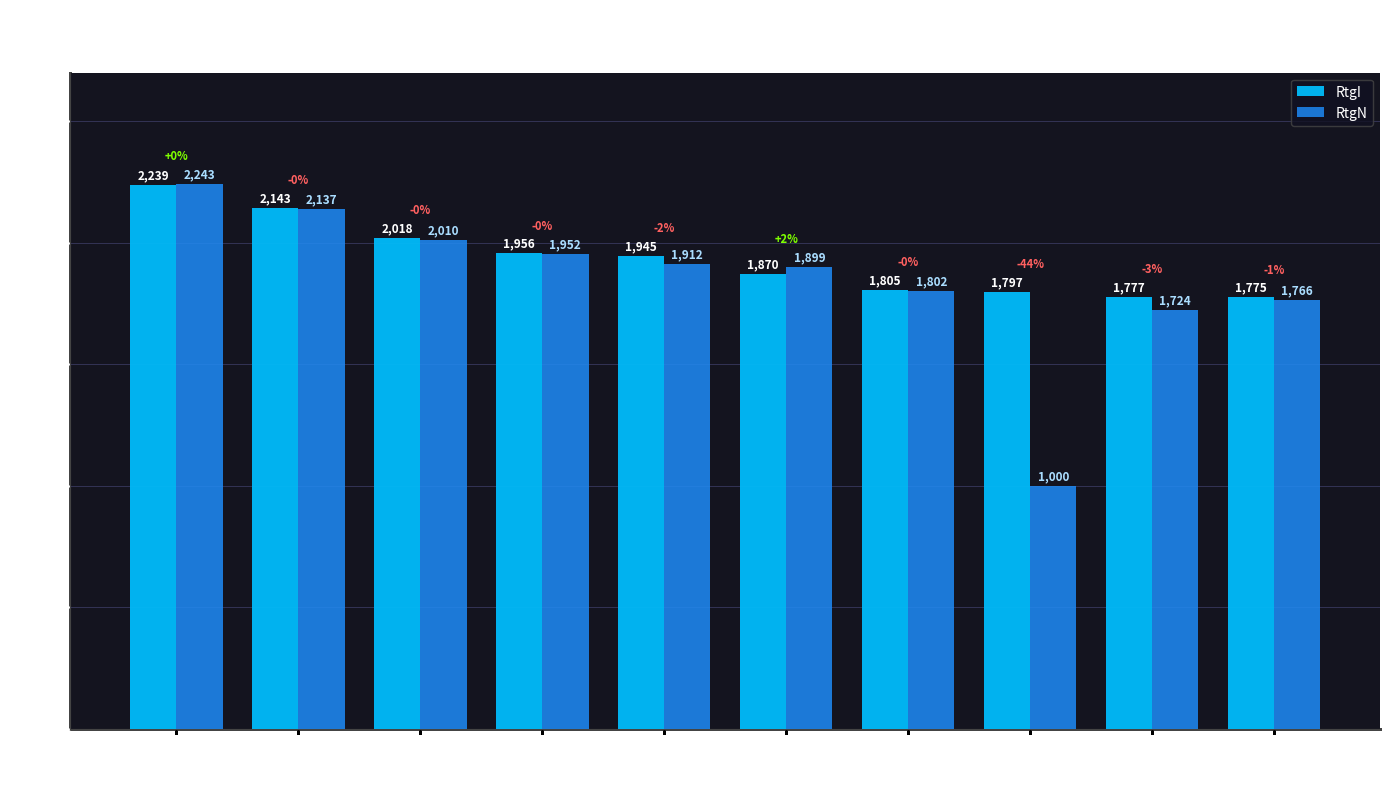

How many data points in RtgI are less than 1945?

5